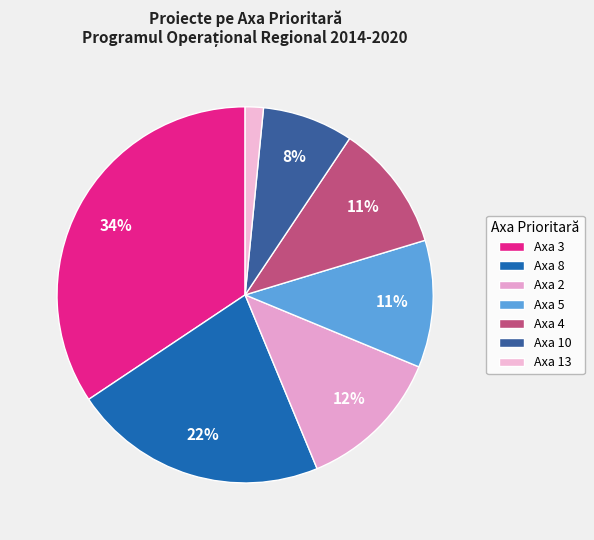

How many segments does this pie chart have?

7